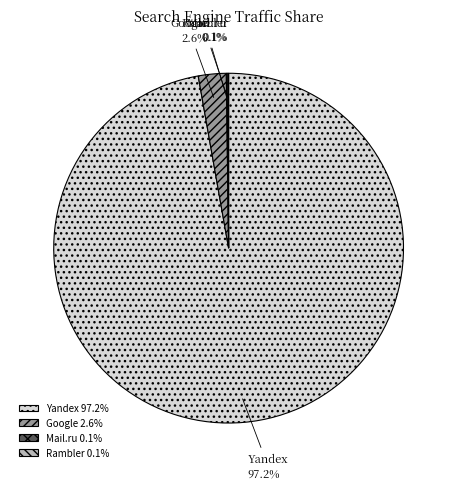

What percentage is NOT represented by Yandex?

2.5%